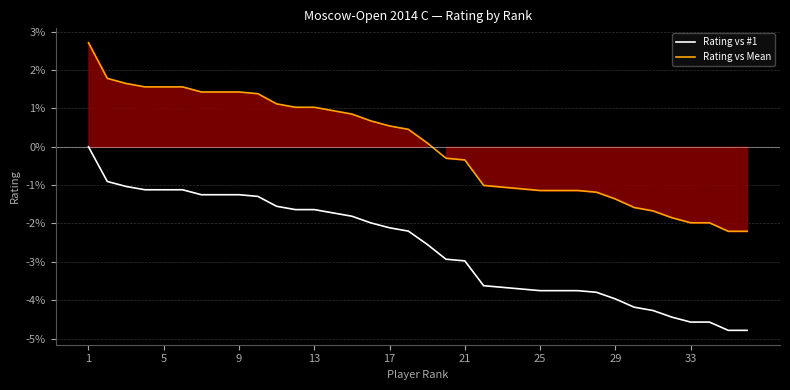

At which label does Rating vs Mean reach its minimum?

34